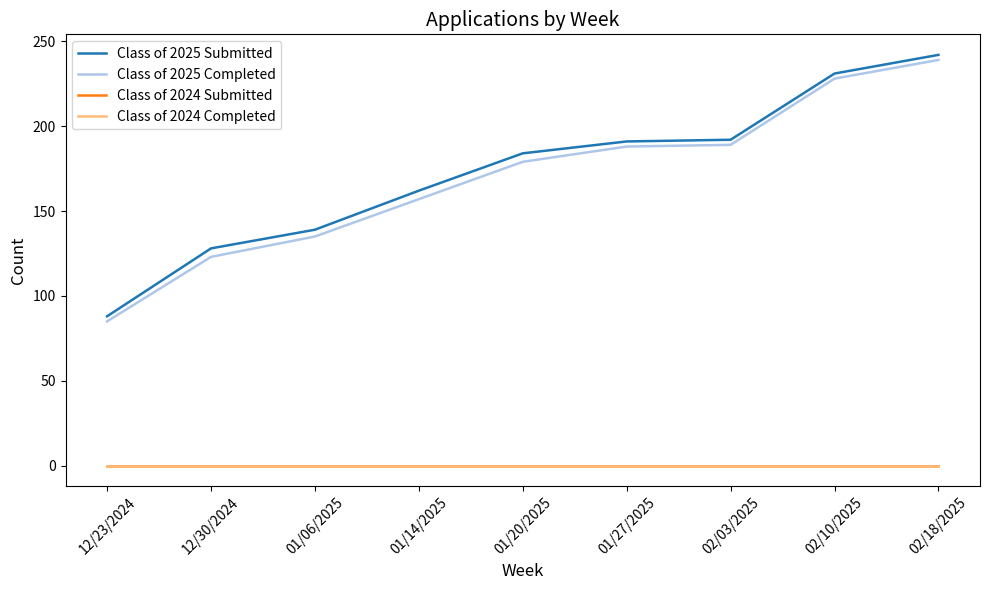

At which category is the sum across all series the highest?

02/18/2025